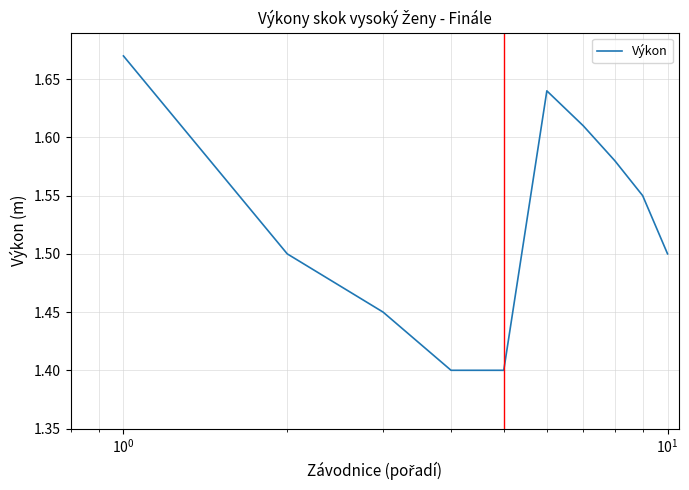

What is the difference between the maximum and minimum values?

0.3